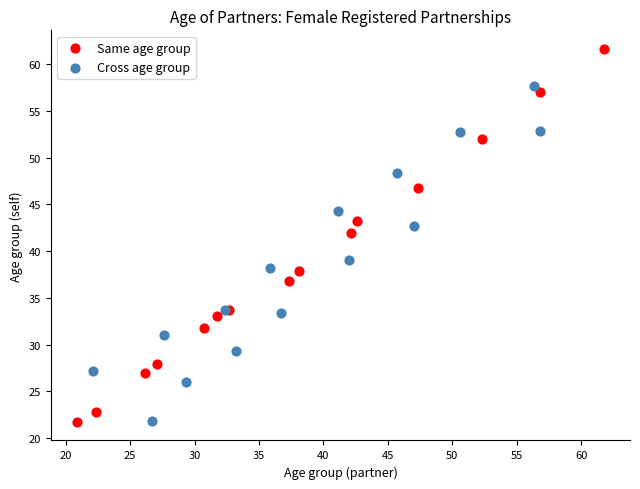

Which series reaches the maximum Y coordinate?

Same age group